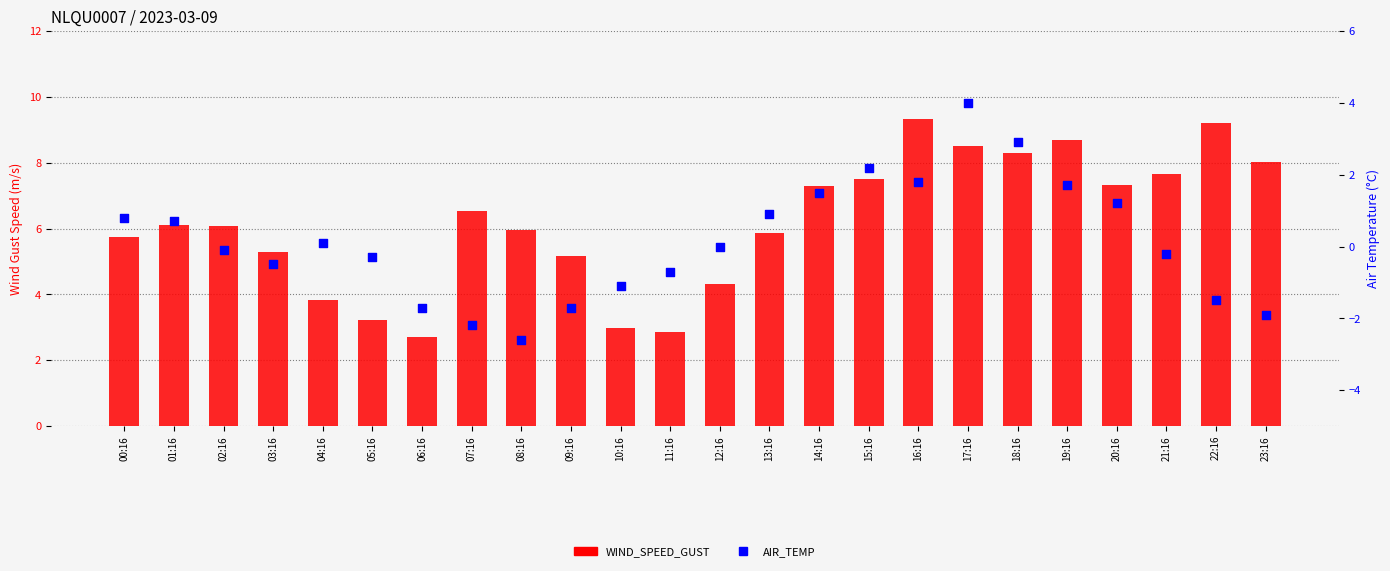

Is the value of AIR_TEMP at 16:16 greater than the value of WIND_SPEED_GUST at 19:16?

No